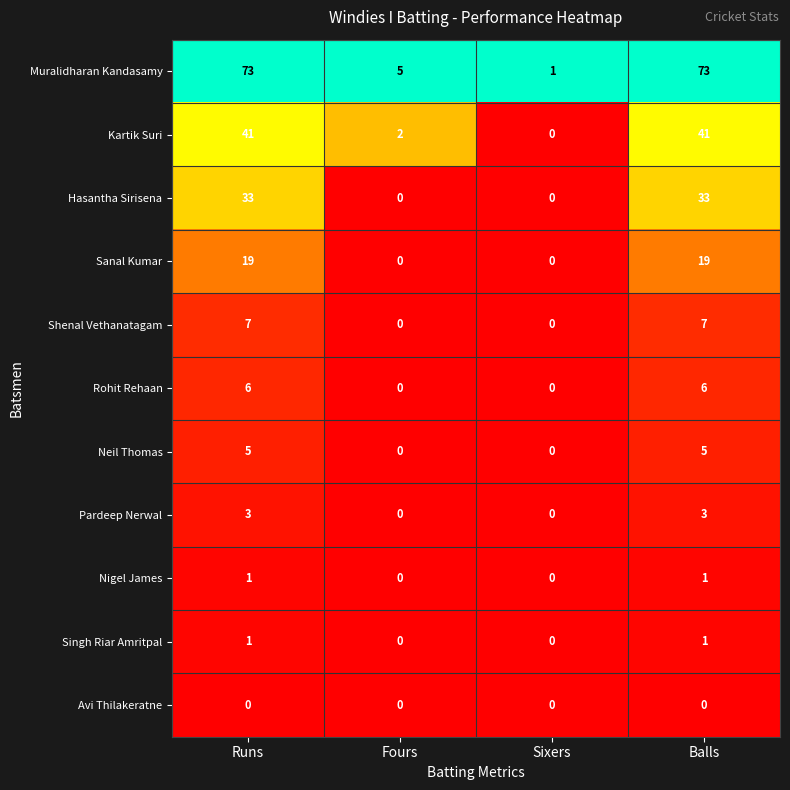

What value does the Muralidharan Kandasamy series have at Runs, to the nearest 10?

70